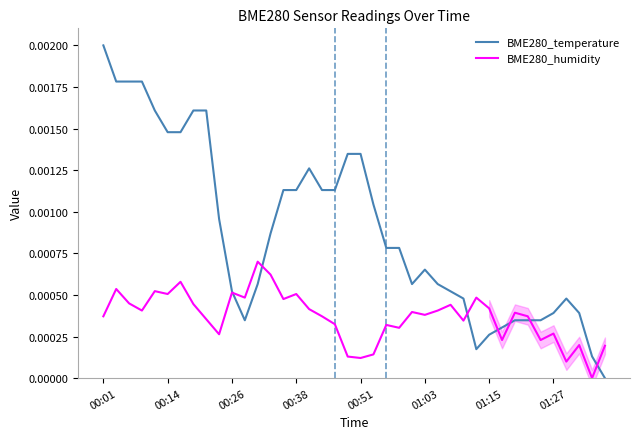

Is the value of BME280_temperature at 00:14 greater than the value of BME280_humidity at 00:01?

Yes